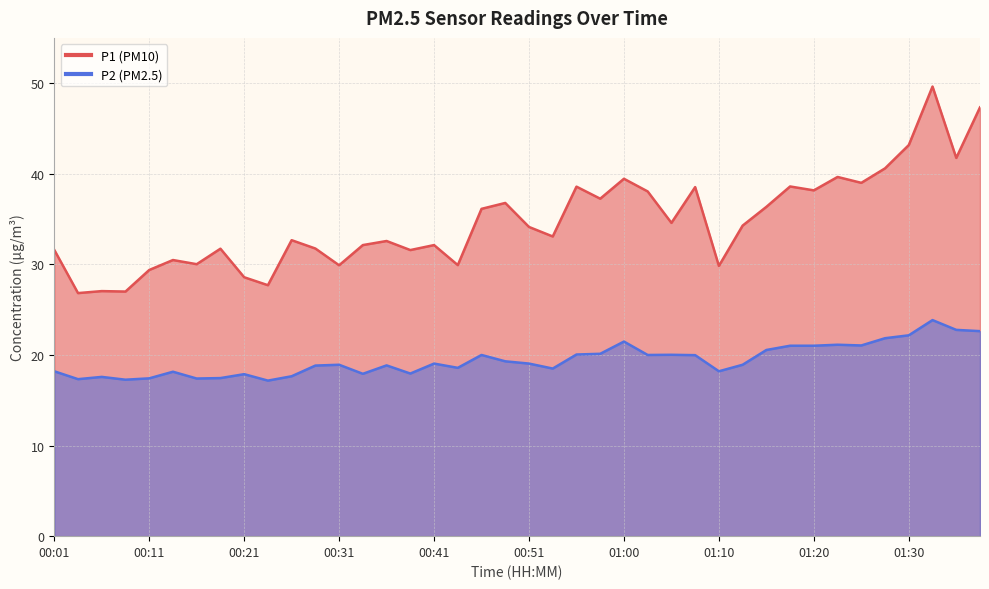

What is the difference between the P1 values at 00:31 and 00:36?

2.7